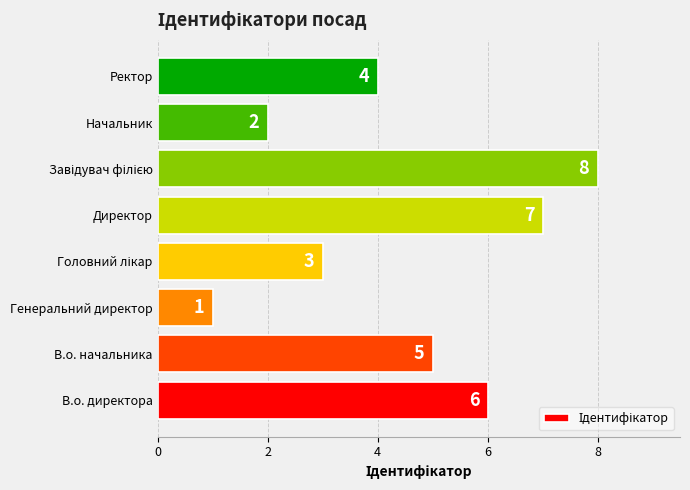

Reading bottom to top, extract all data points from this chart.

6	5	1	3	7	8	2	4